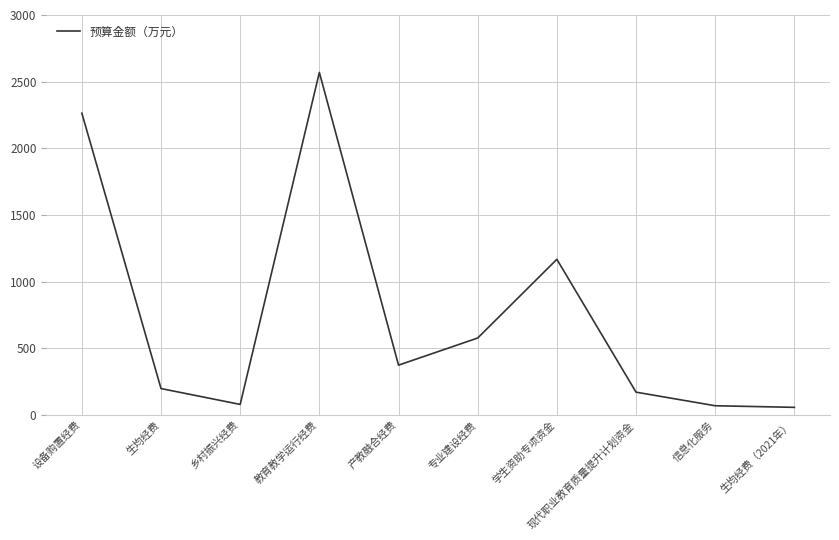

How many values are below 374?

5